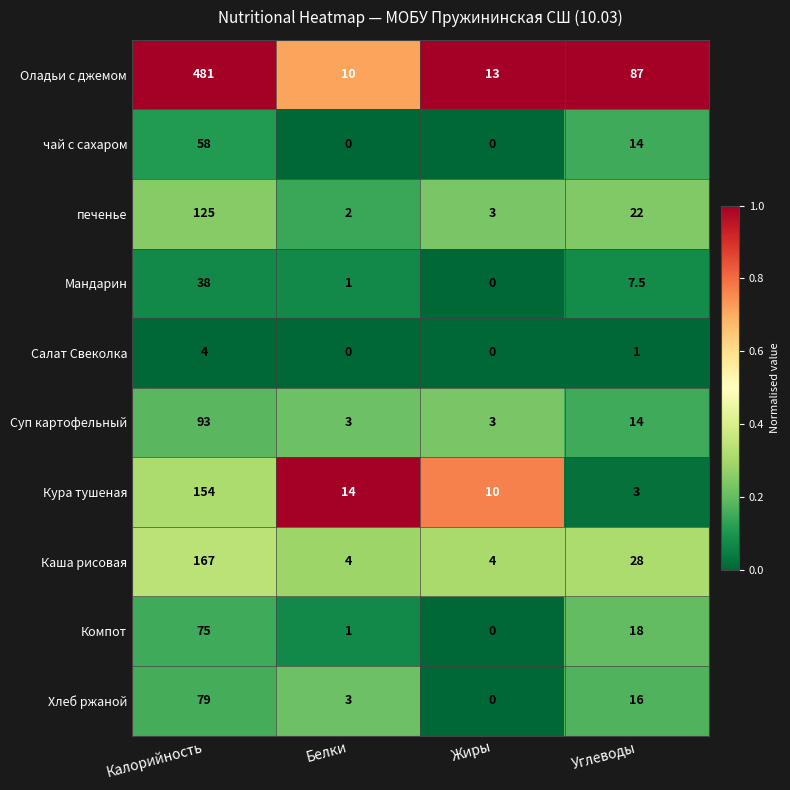

Rank the series by their maximum value, from highest to lowest.

Оладьи с джемом, Каша рисовая, Кура тушеная, печенье, Суп картофельный, Хлеб ржаной, Компот, чай с сахаром, Мандарин, Салат Свеколка